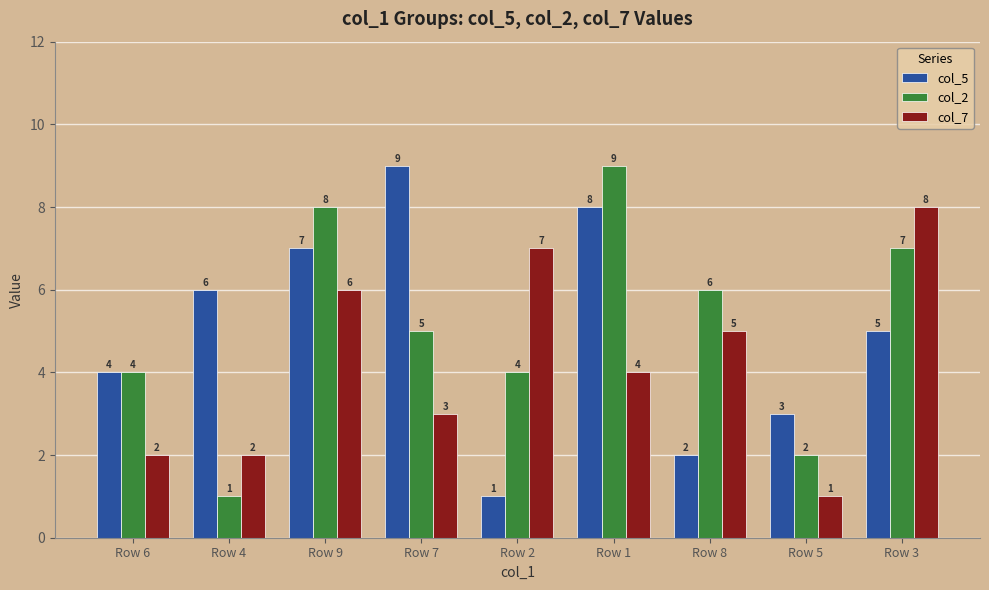

What is the spread (max minus min) of values at Row 5?

2